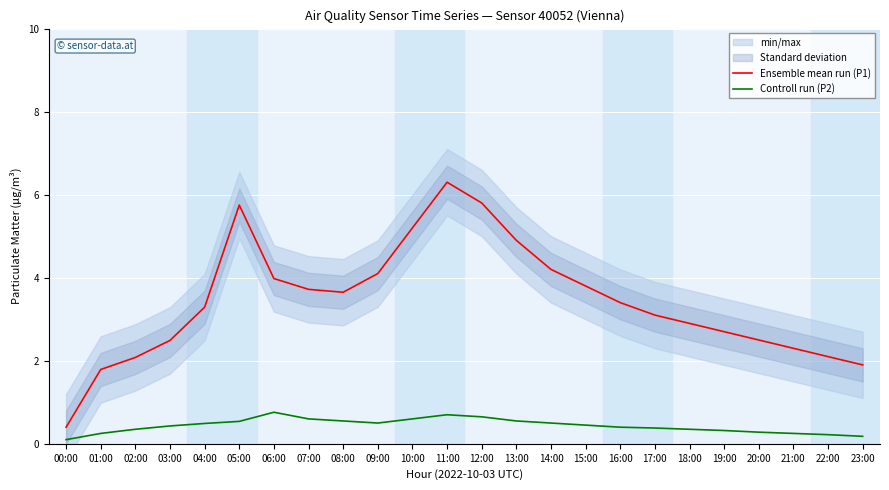

True or false: Controll run (P2) has a value of 0.3 at 15:00.

False